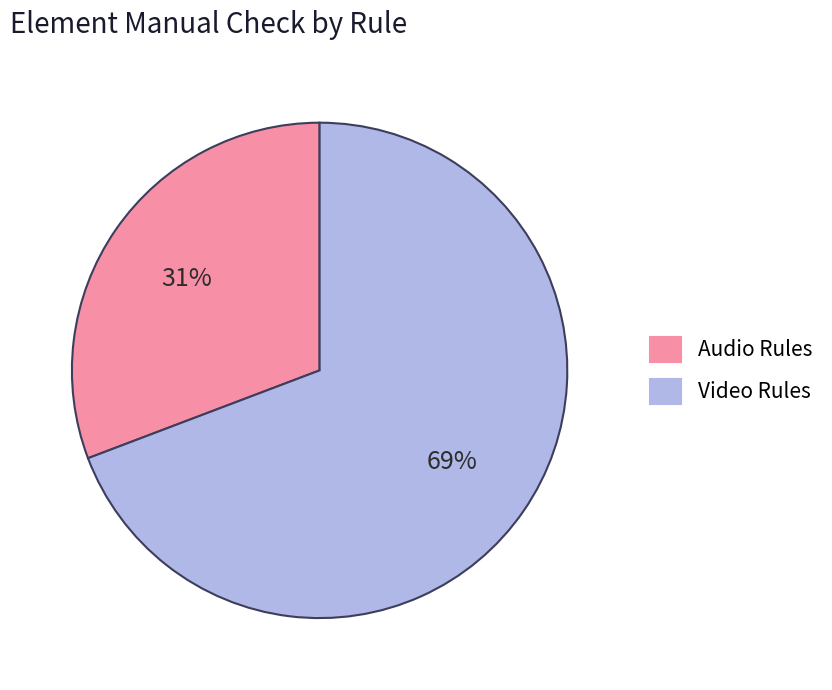

How many slices are in this pie chart?

2